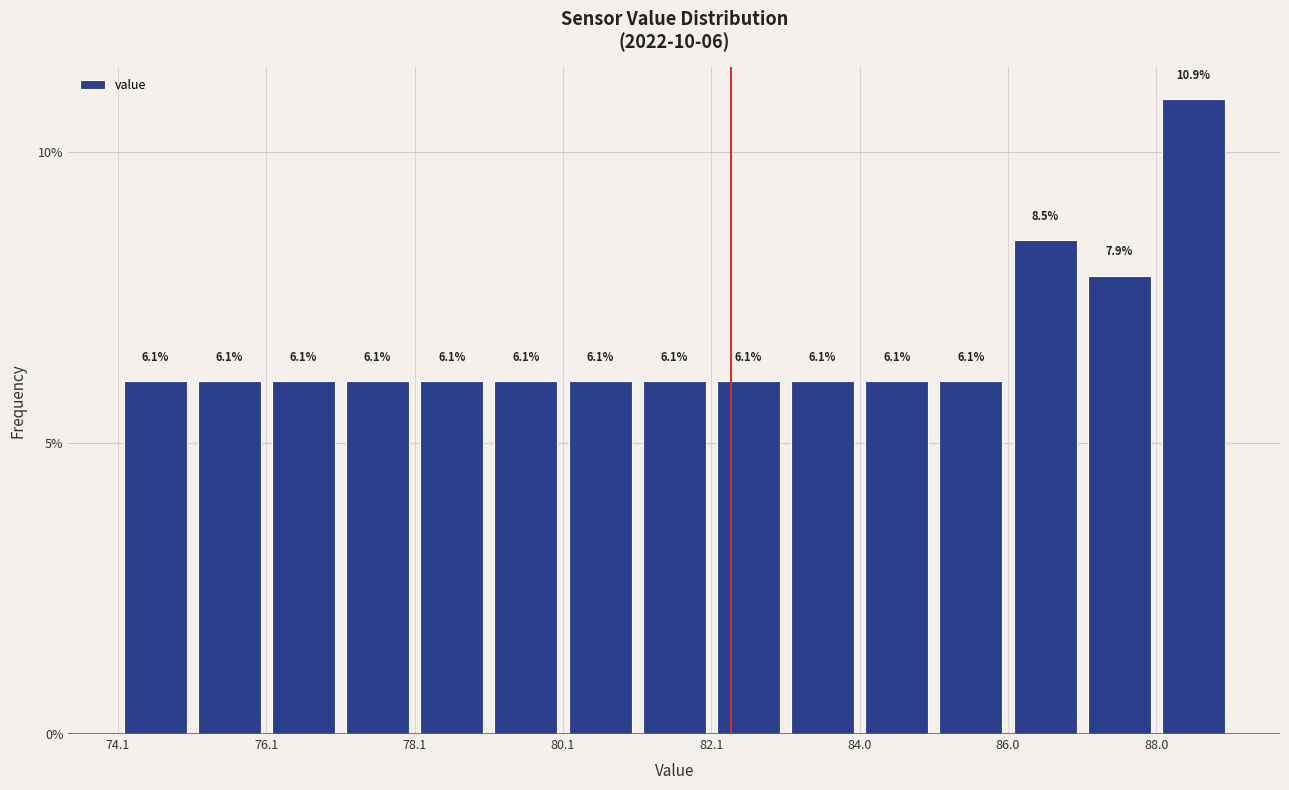

Reading left to right, list every bar in this chart as the range it spans on the x-axis followed by its height. The bar edges are not printed on the chart, so give them approximately, as read against the axis.

74.2 to 75.2: 6.1
75.2 to 76.2: 6.1
76.2 to 77.2: 6.1
77.2 to 78.0: 6.1
78.0 to 79.0: 6.1
79.0 to 80.0: 6.1
80.0 to 81.0: 6.1
81.0 to 82.0: 6.1
82.0 to 83.0: 6.1
83.0 to 84.0: 6.1
84.0 to 85.0: 6.1
85.0 to 86.0: 6.1
86.0 to 87.0: 8.5
87.0 to 88.0: 7.9
88.0 to 89.0: 10.9